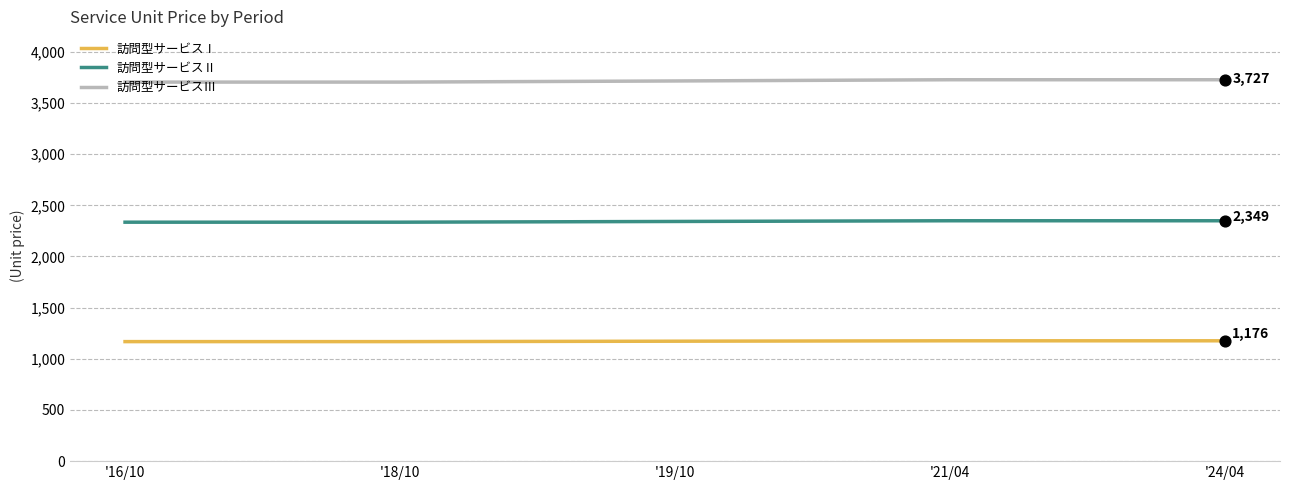

Which series has the largest total across all categories?

訪問型サービスⅢ